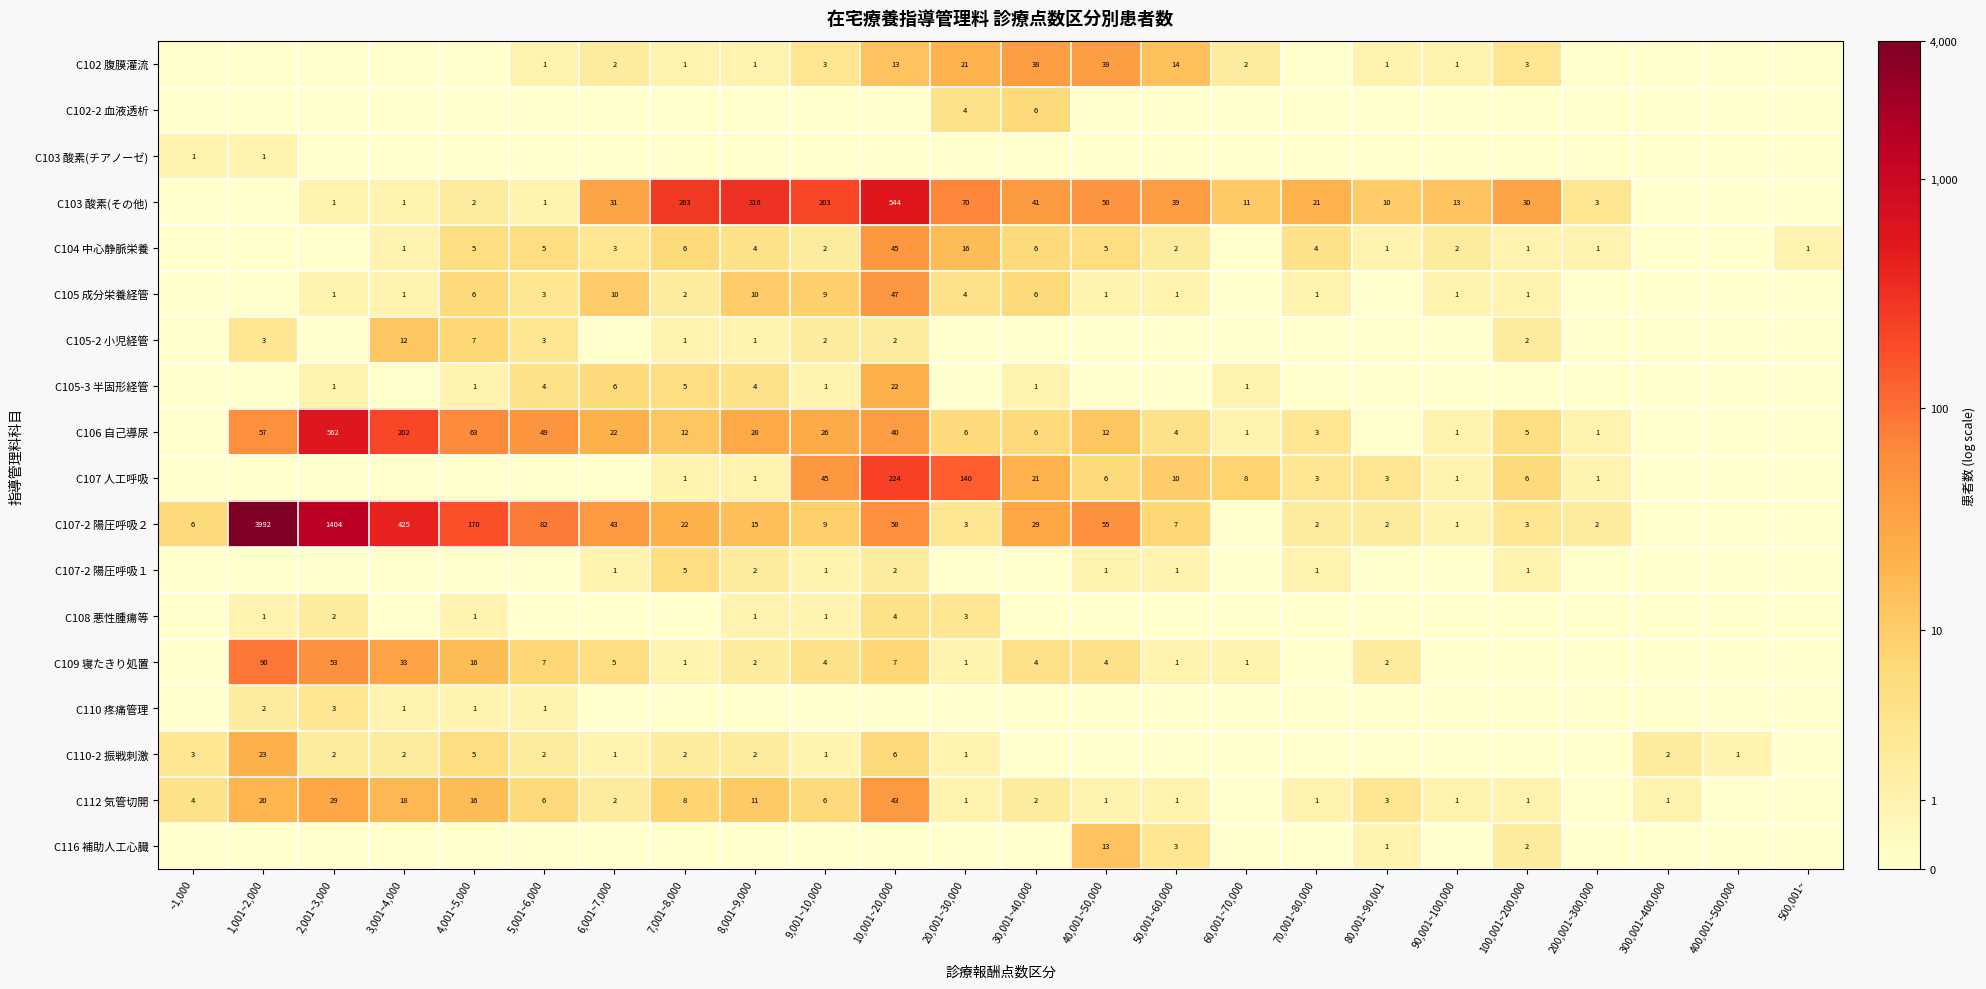

The value of C107 人工呼吸 at 30,001~40,000 is 21. True or false?

True